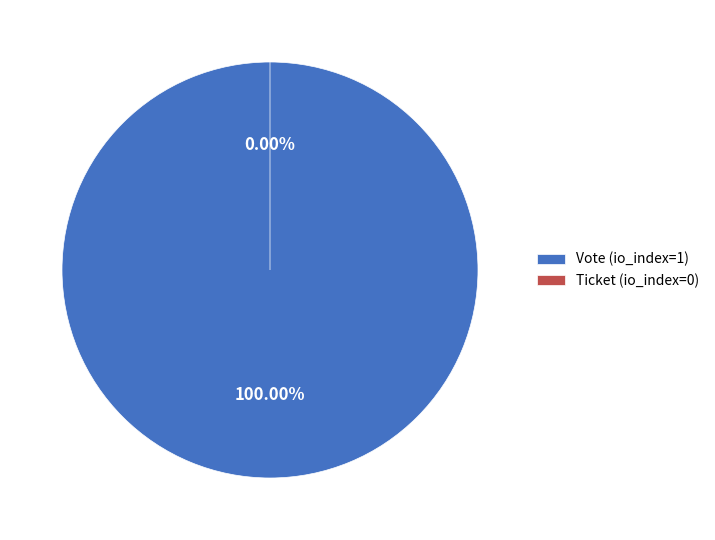

What is the total percentage of Vote (io_index=1) and Ticket (io_index=0)?

100.0%